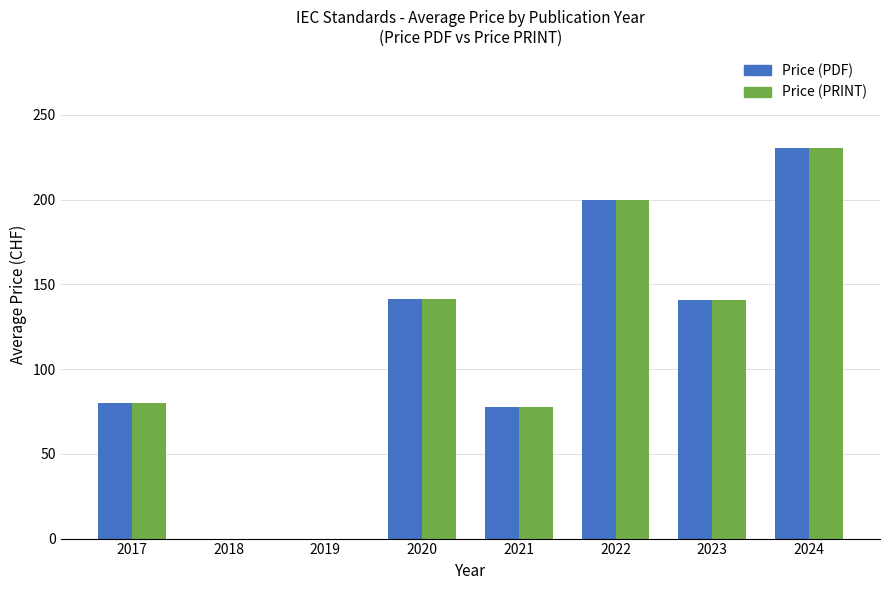

What is the highest value of the Price (PDF) series?

230.2